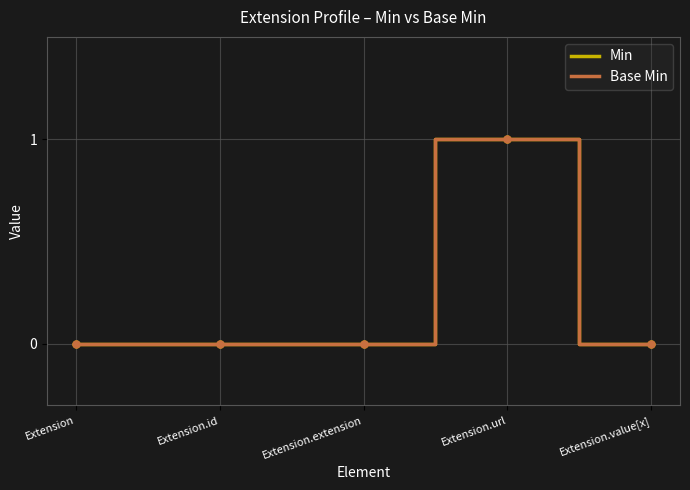

Does the chart have visible grid lines?

Yes